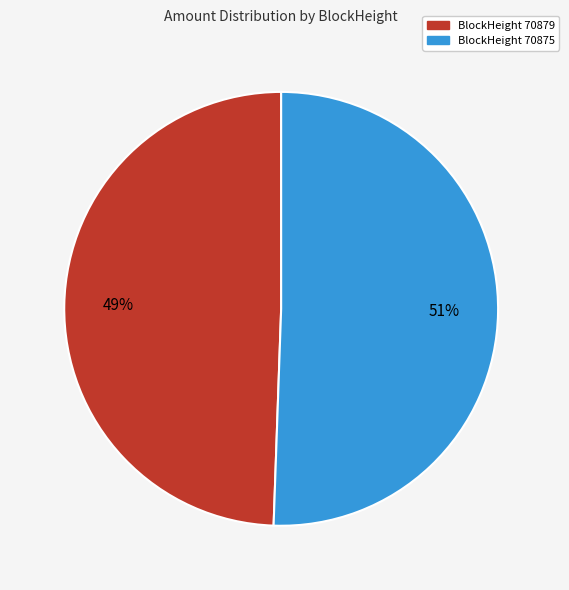

How many slices are in this pie chart?

2